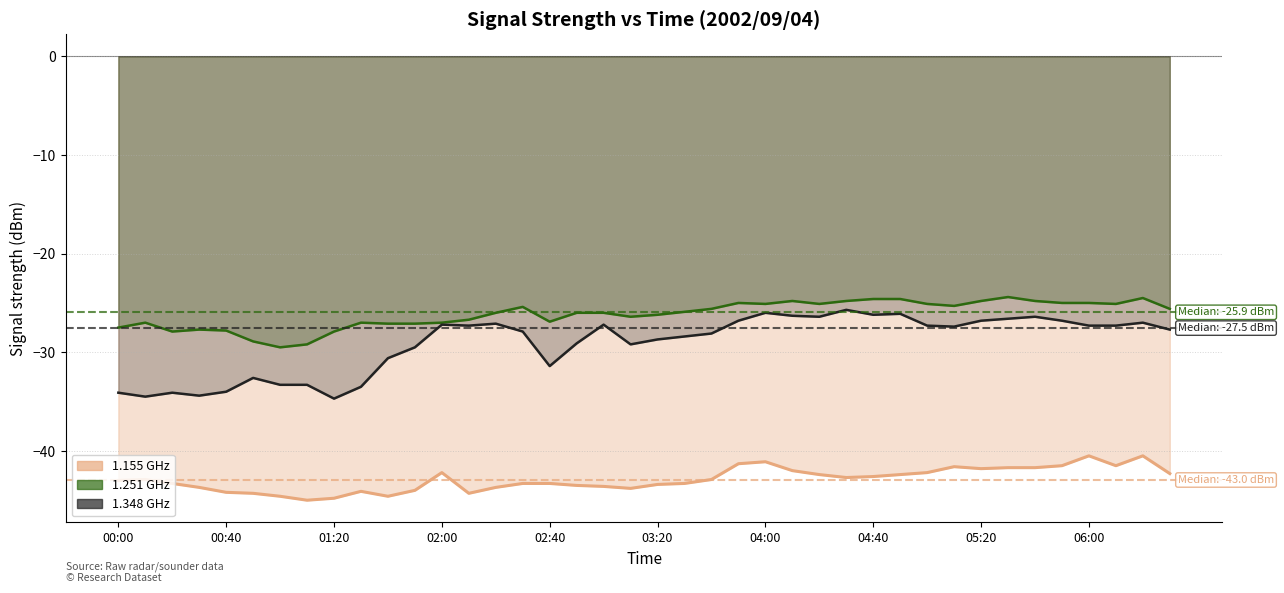

What is the value of the 1.155 GHz point at the 21st from the left?

-43.4